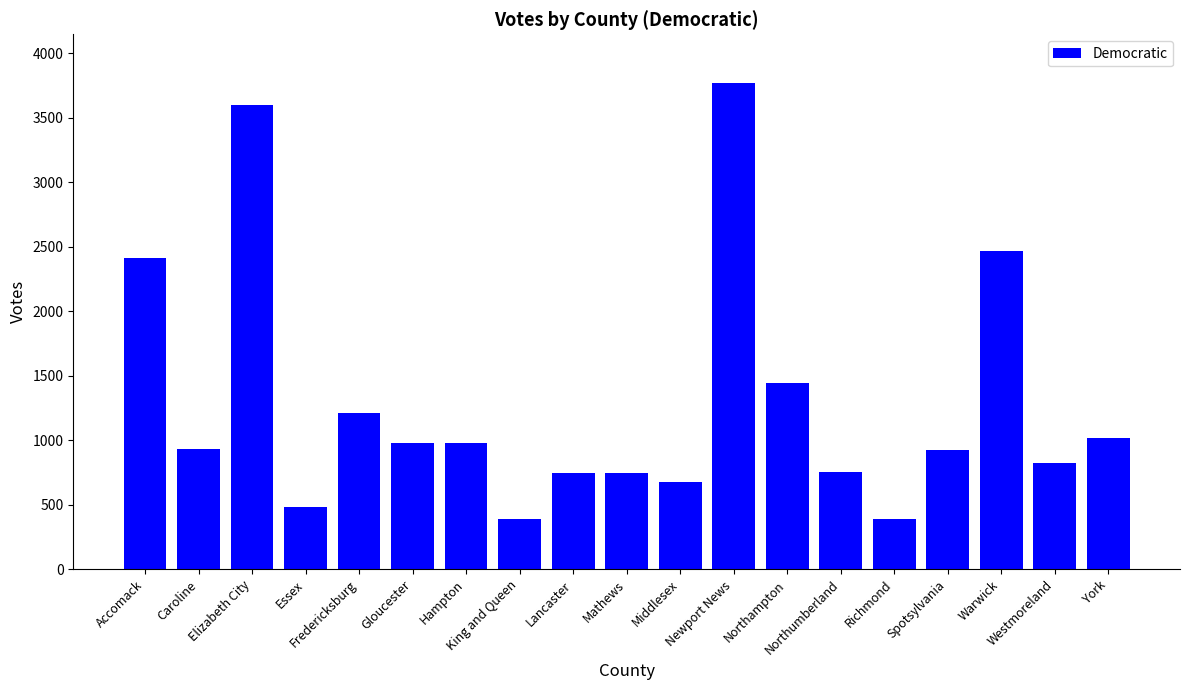

The chart shows a value of 752 at Northumberland. True or false?

True